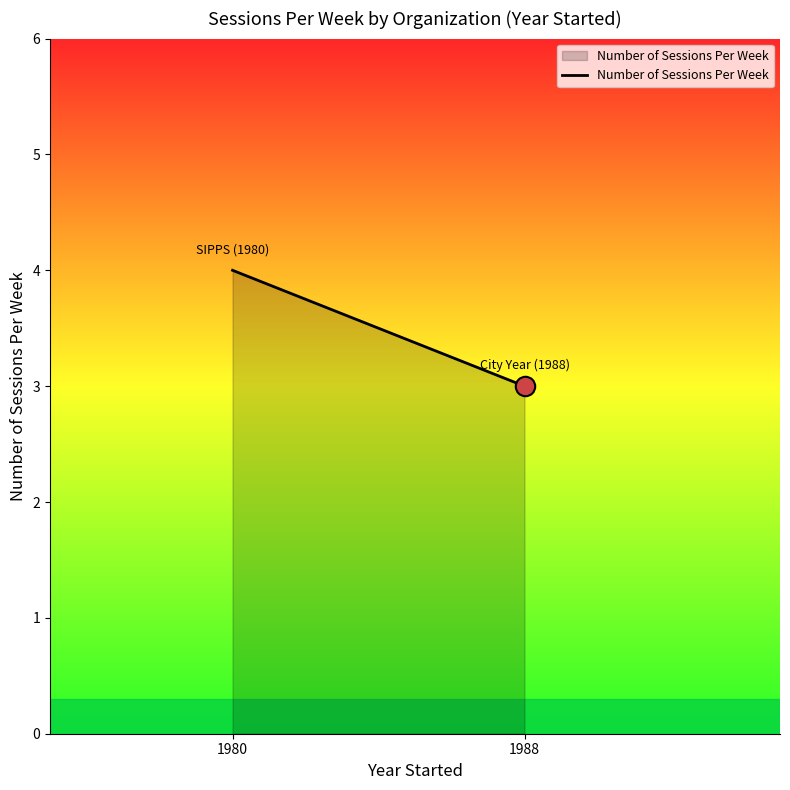

What is the difference between the maximum and minimum values?

1